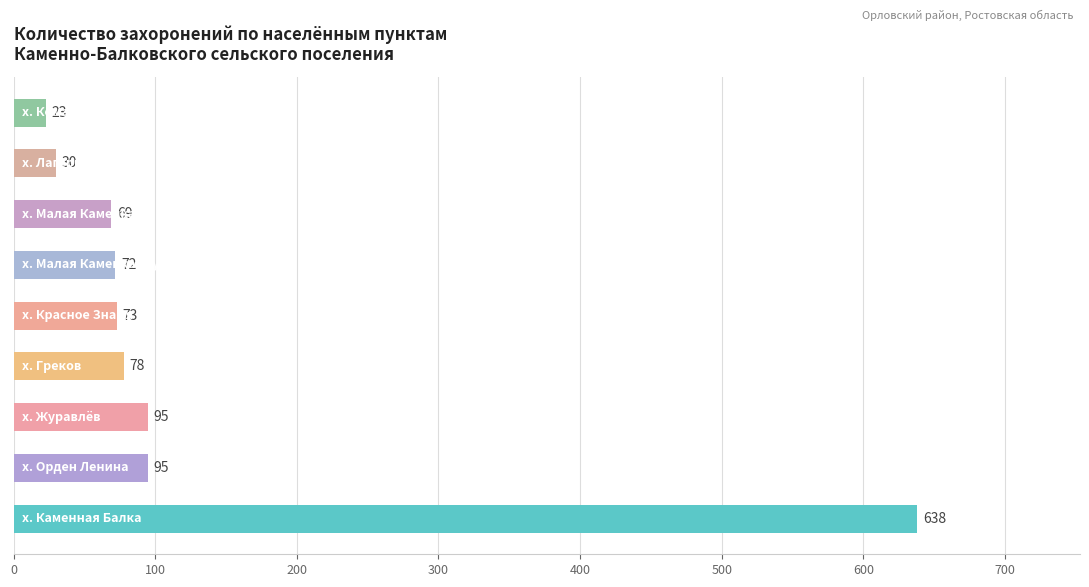

How many bars are there in total?

9